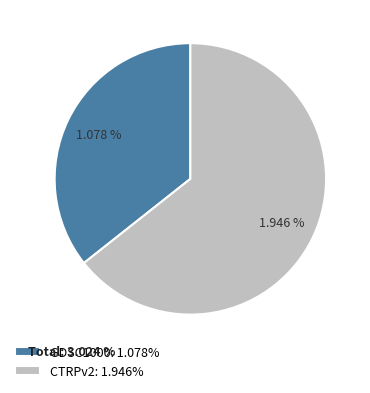

Which category has the biggest portion of the pie?

CTRPv2